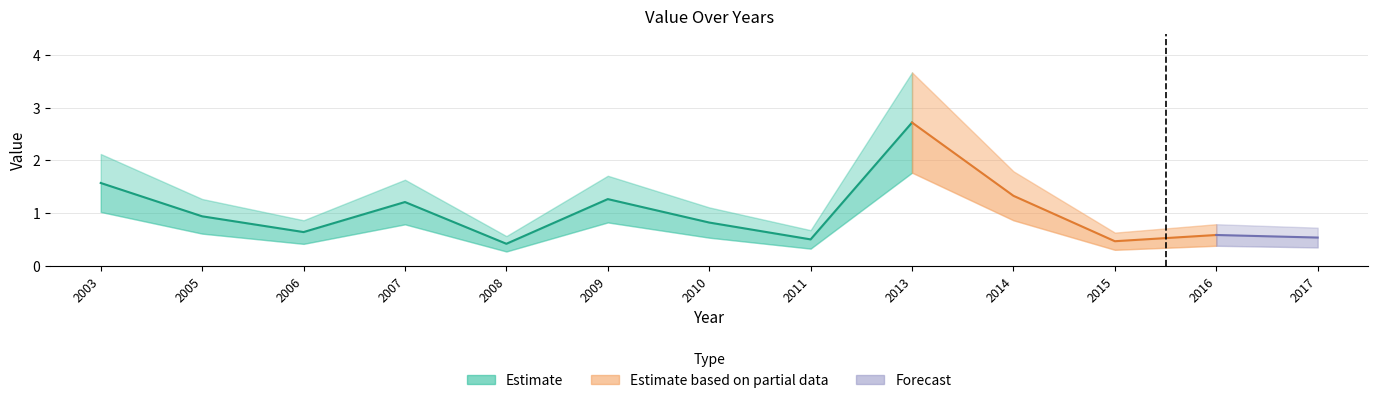

How many points are higher than both their immediate neighbors (excluding endpoints)?

4